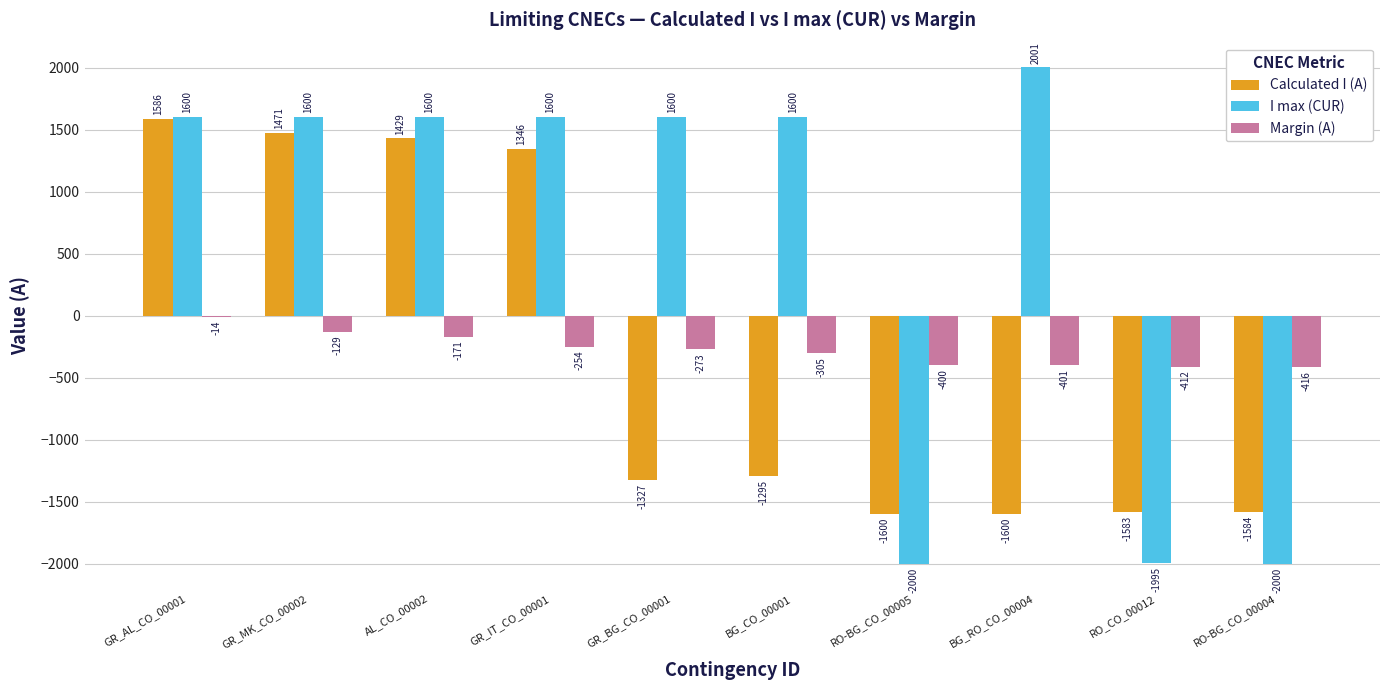

What is the label of the 9th bar from the left?

RO_CO_00012